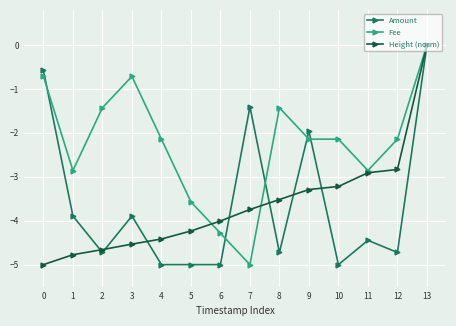

What is the sum of the Amount values at 10 and 13?

-5.0